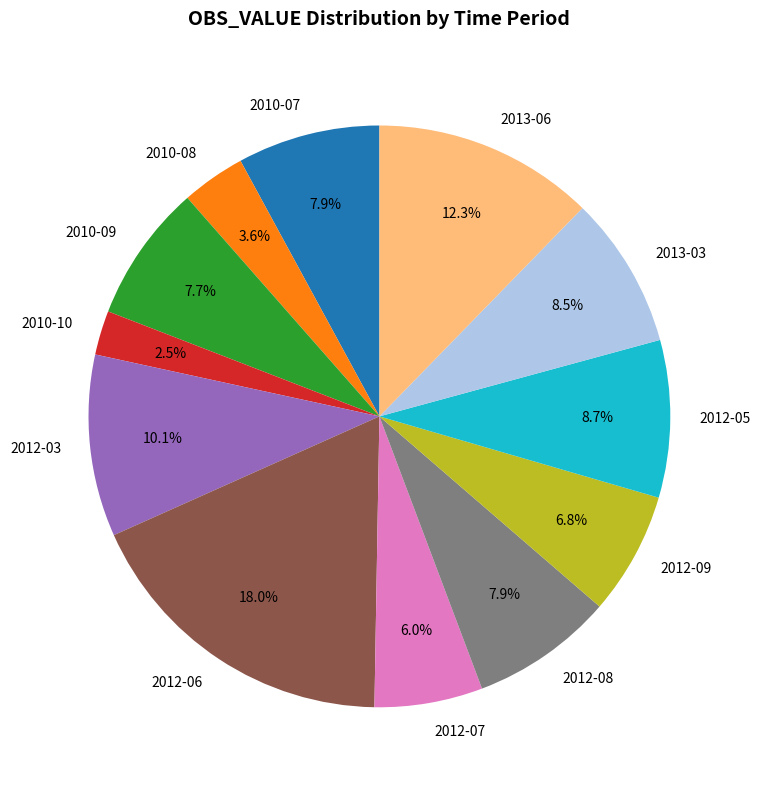

What is the ratio of the value at 2010-09 to the value at 2010-10?

3.1